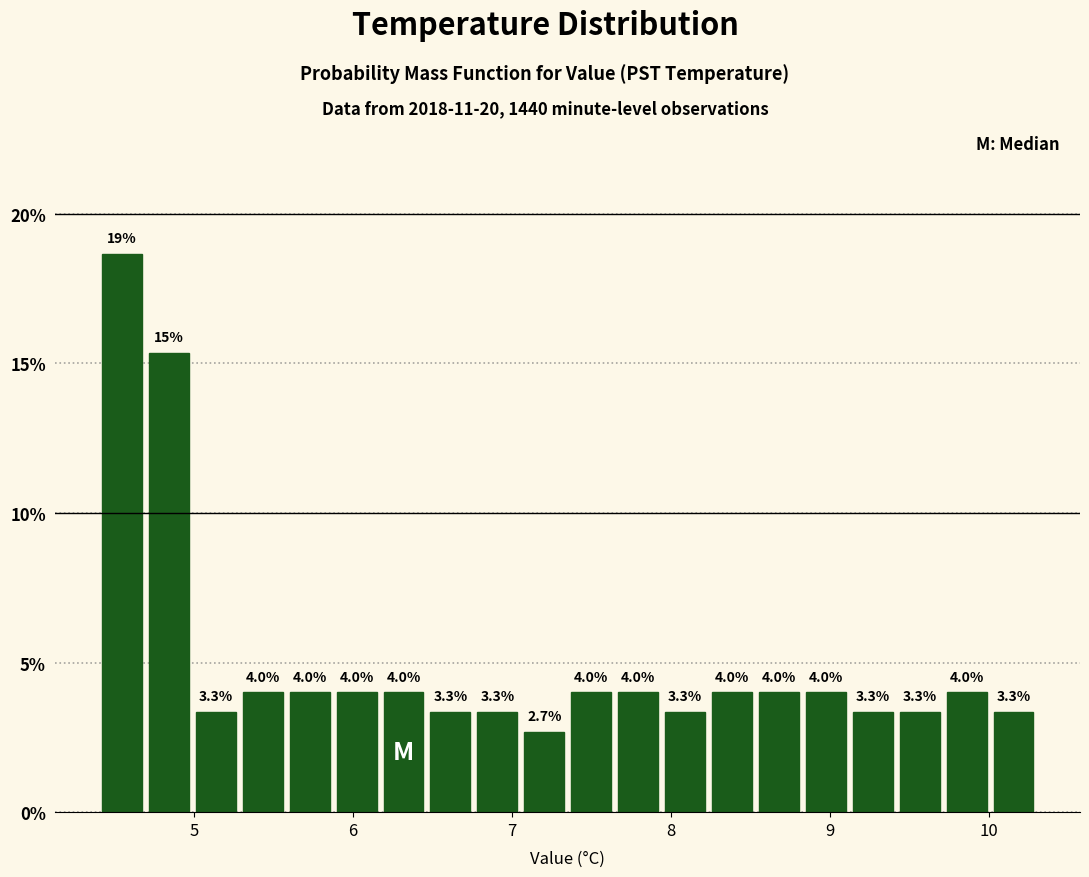

Around what value on the x-axis is the tallest bar? Give the approximate position of its centre, as read against the axis.

4.5